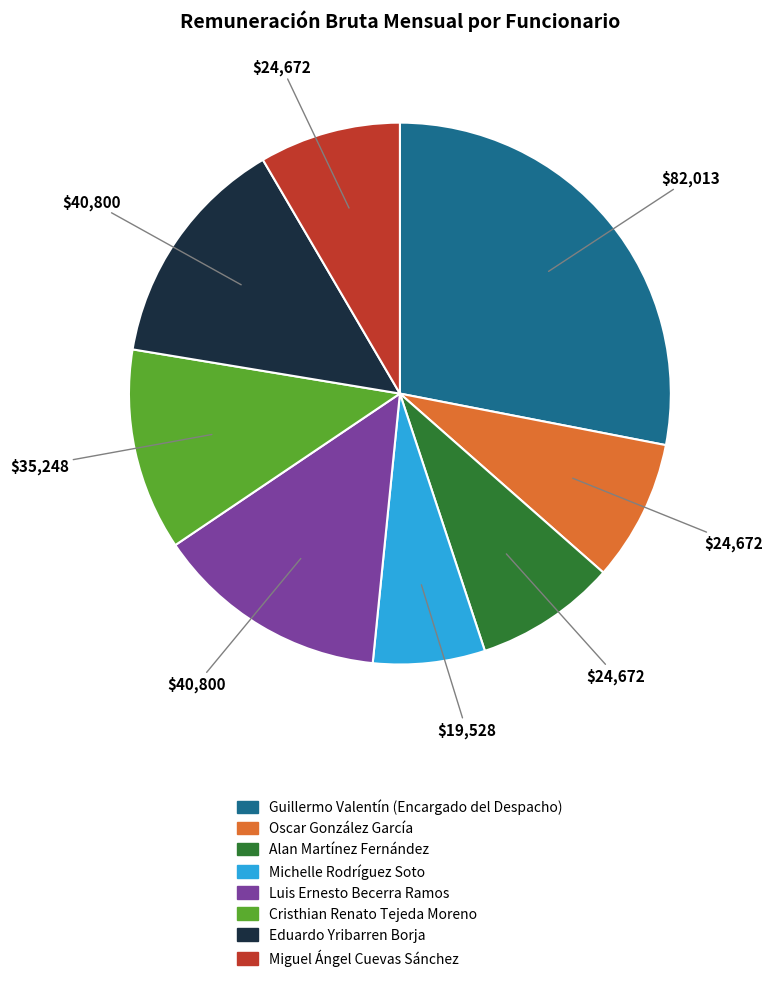

Is there a majority slice in this chart?

No